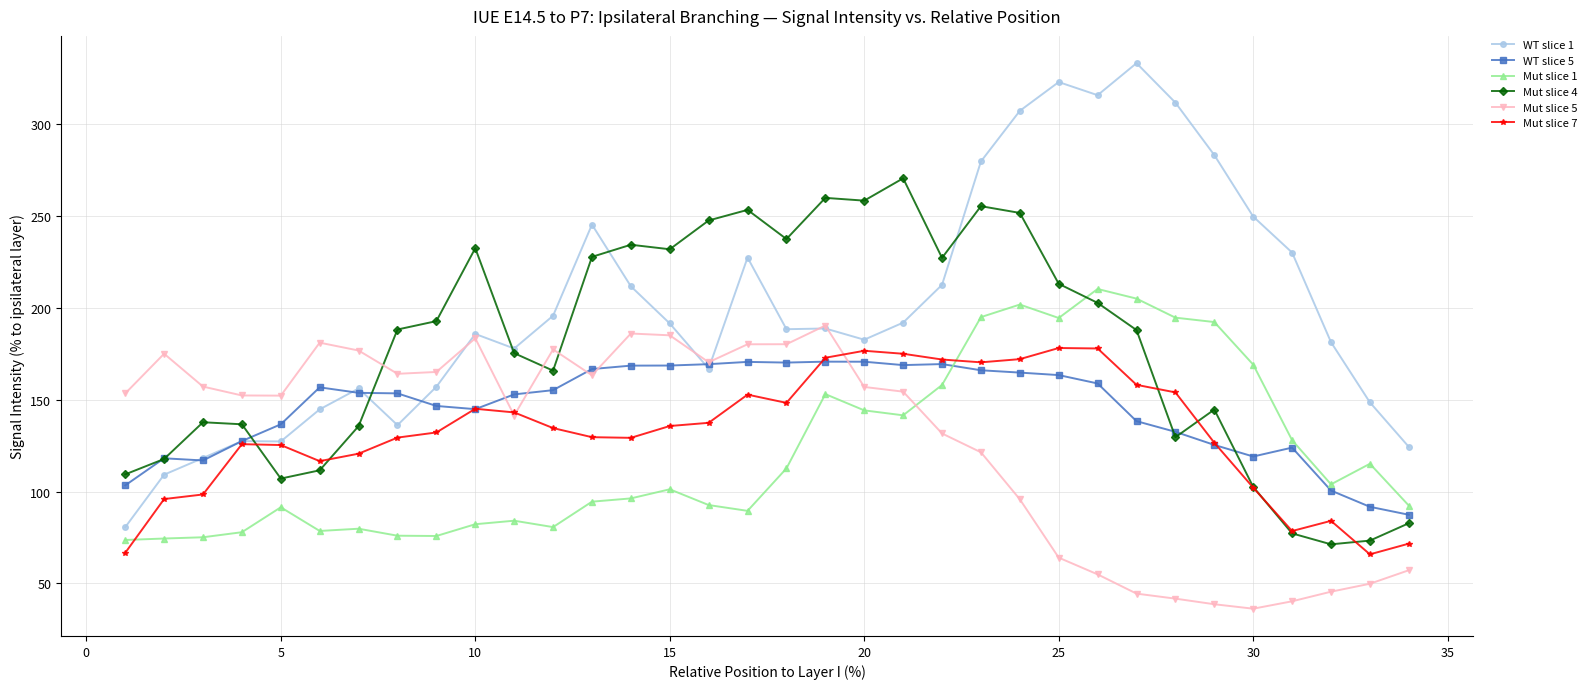

True or false: Mut slice 7 and Mut slice 1 cross at least once.

True